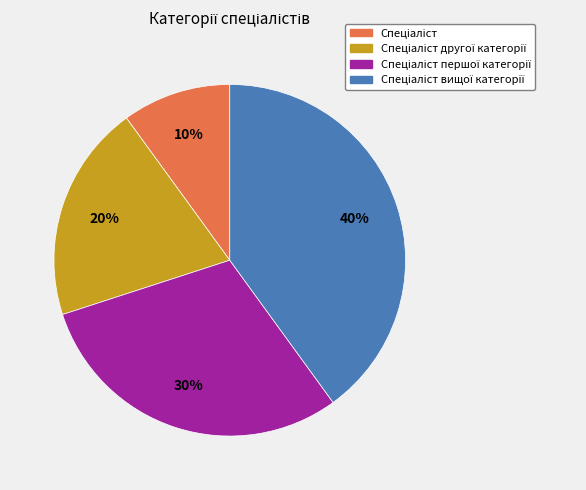

Does any single category account for the majority?

No